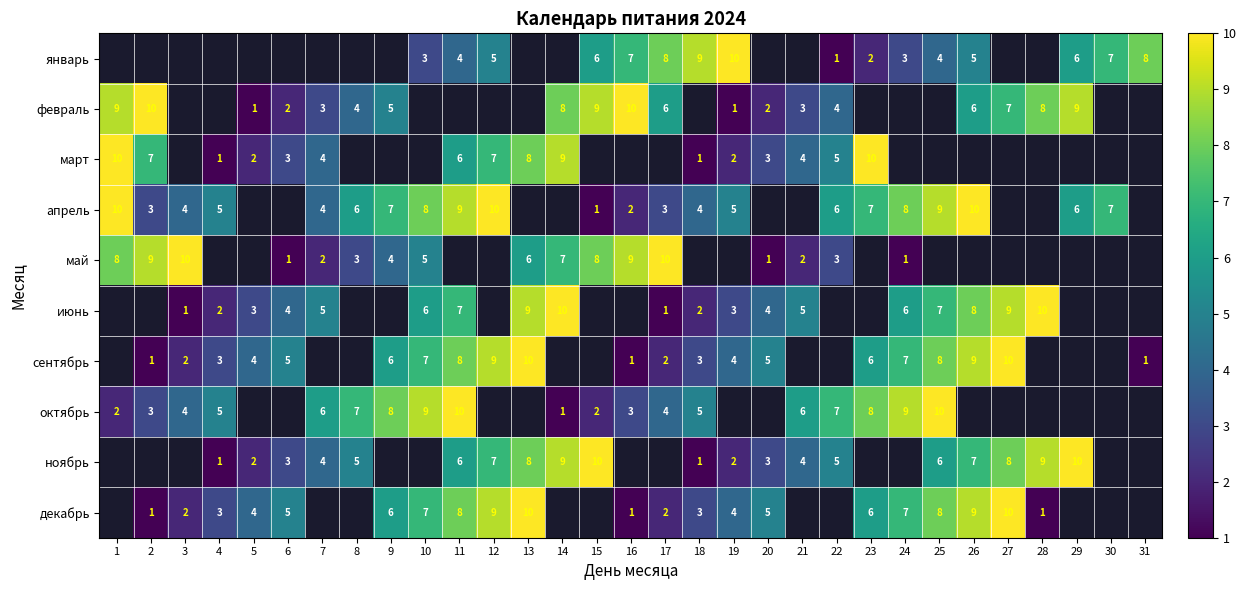

What is the sum of the ноябрь values at 21 and 6?

7